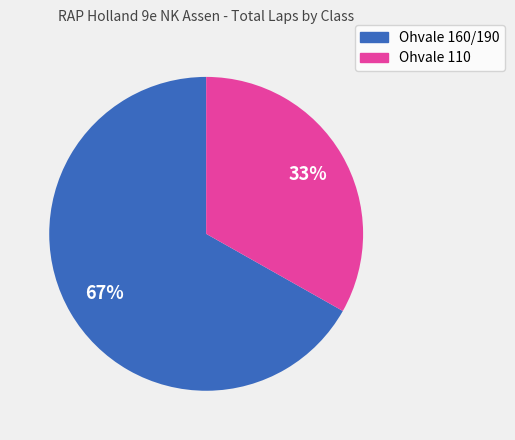

Is there a majority slice in this chart?

Yes